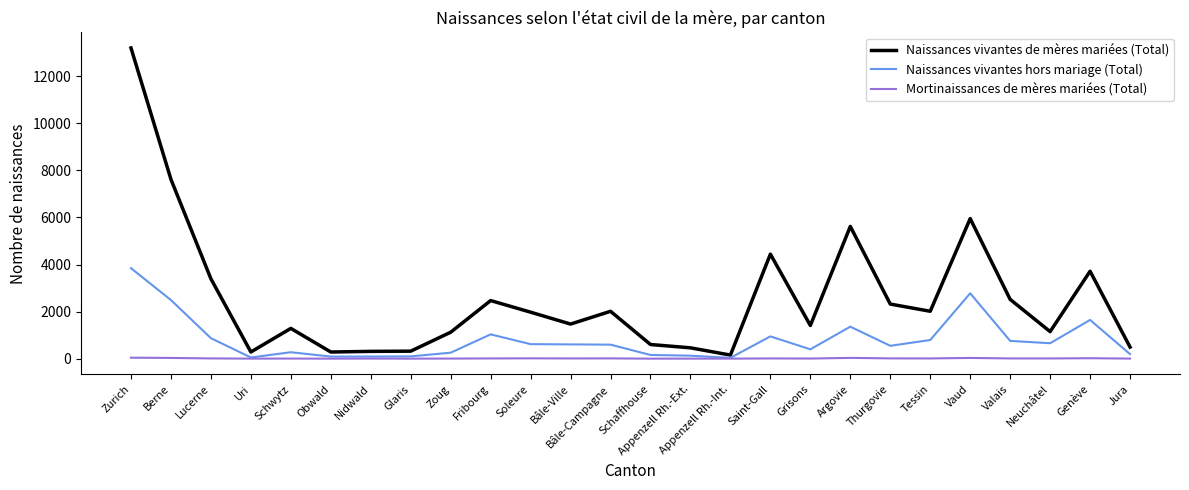

Rank the series at Tessin from lowest to highest value.

Mortinaissances de mères mariées (Total), Naissances vivantes hors mariage (Total), Naissances vivantes de mères mariées (Total)